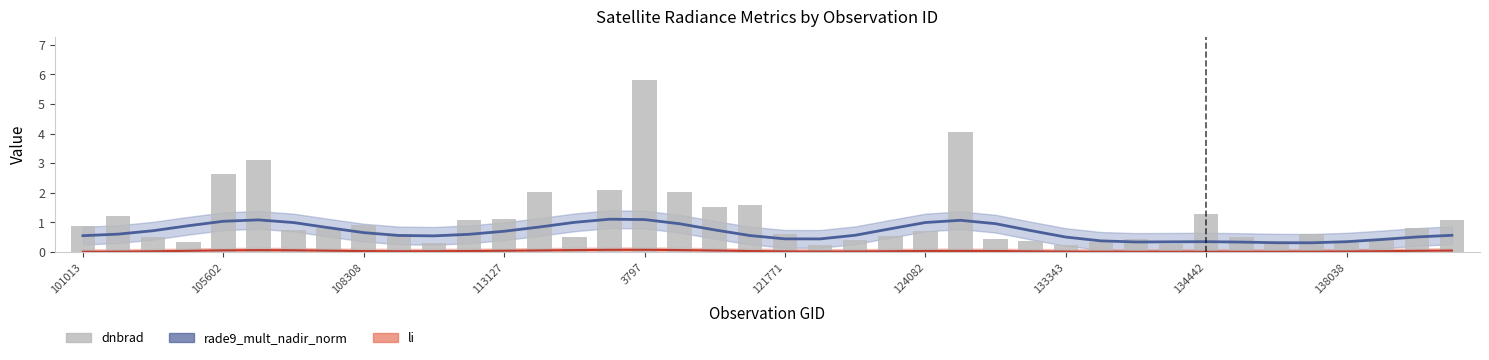

What is the average value?

1.1